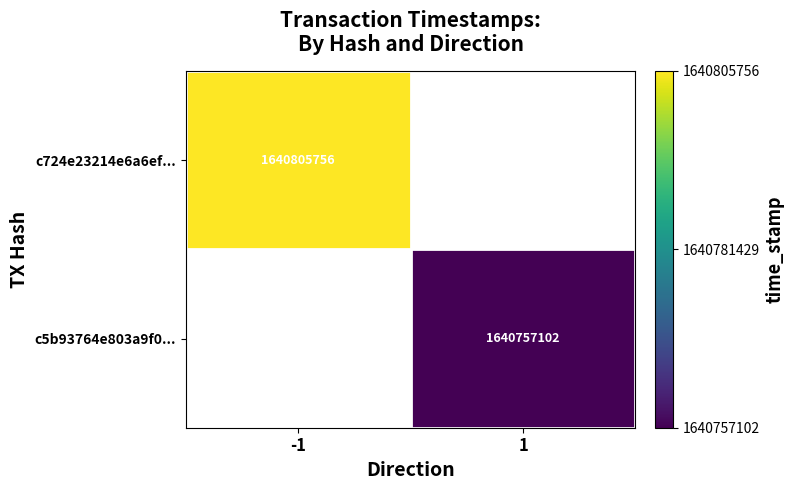

True or false: c724e23214e6a6ef... has a value of 2455213628 at -1.

False